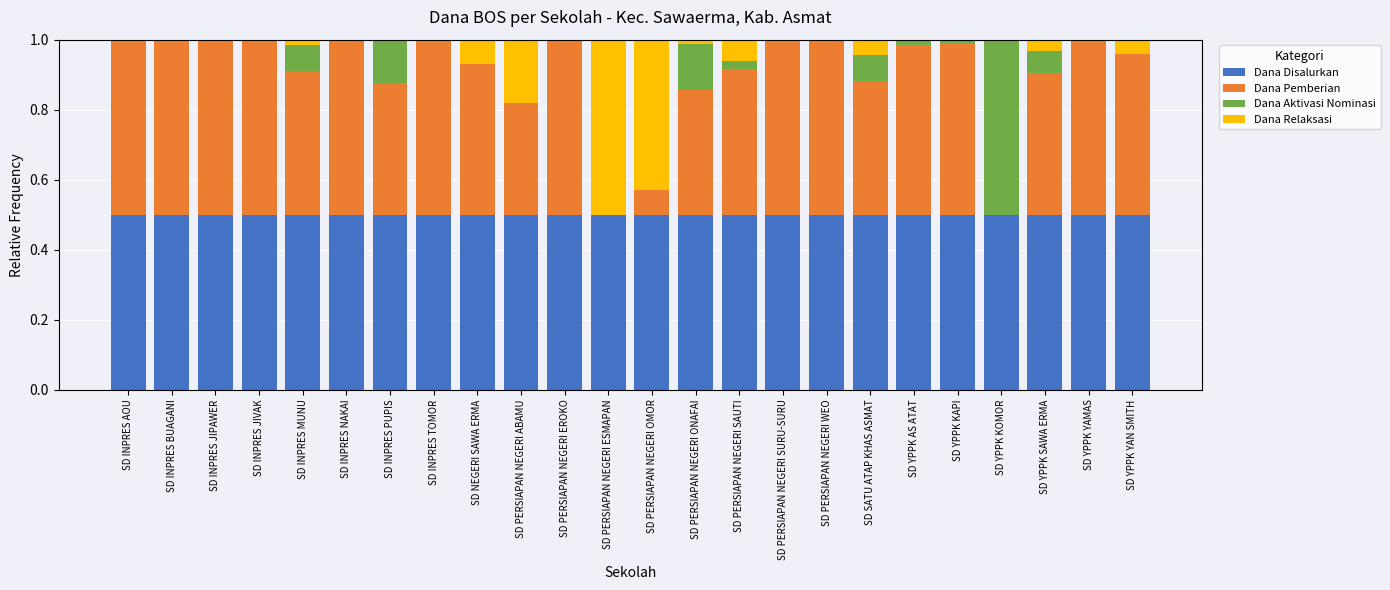

What is the total value across all series at SD YPPK YAMAS?

1.0